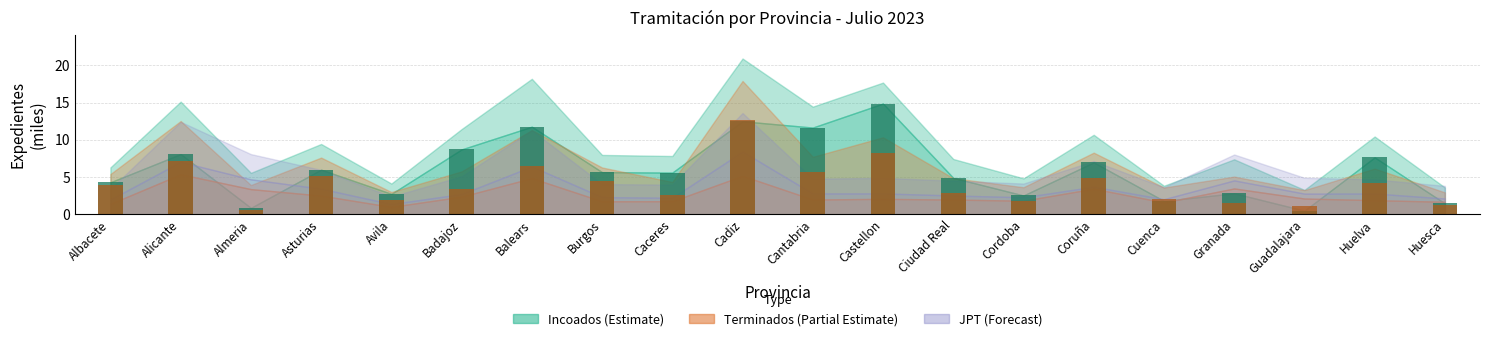

At which label does Incoados CTDA (bar) first exceed 5?

Alicante